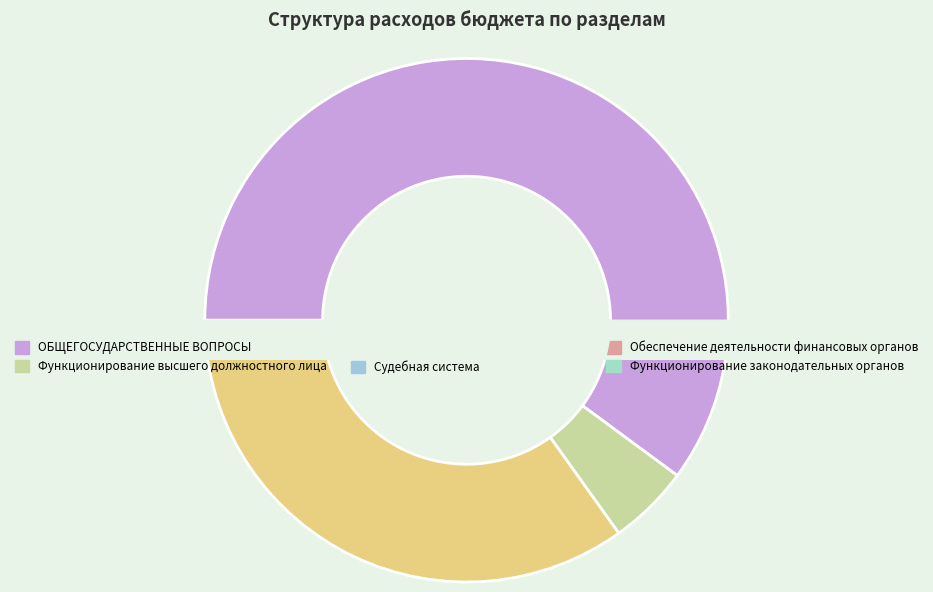

What is the majority slice?

ОБЩЕГОСУДАРСТВЕННЫЕ ВОПРОСЫ